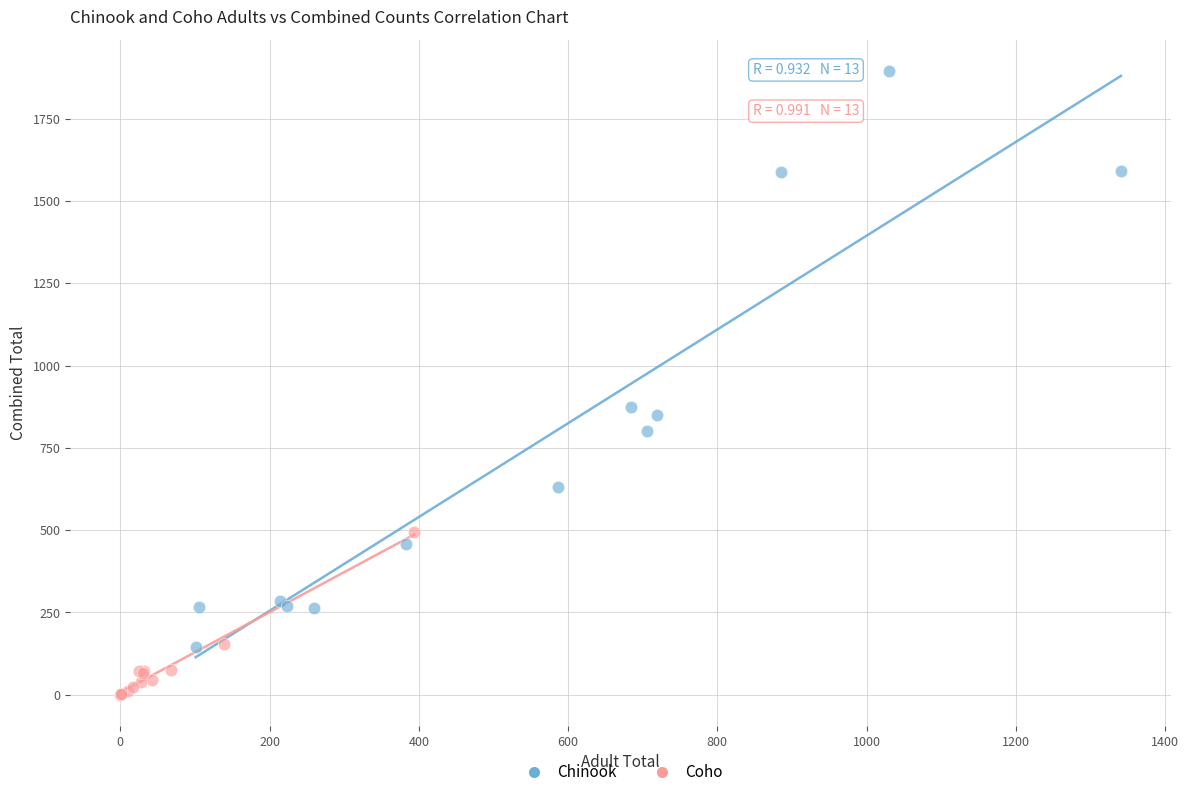

What are all the series names shown in the legend?

Chinook, Coho